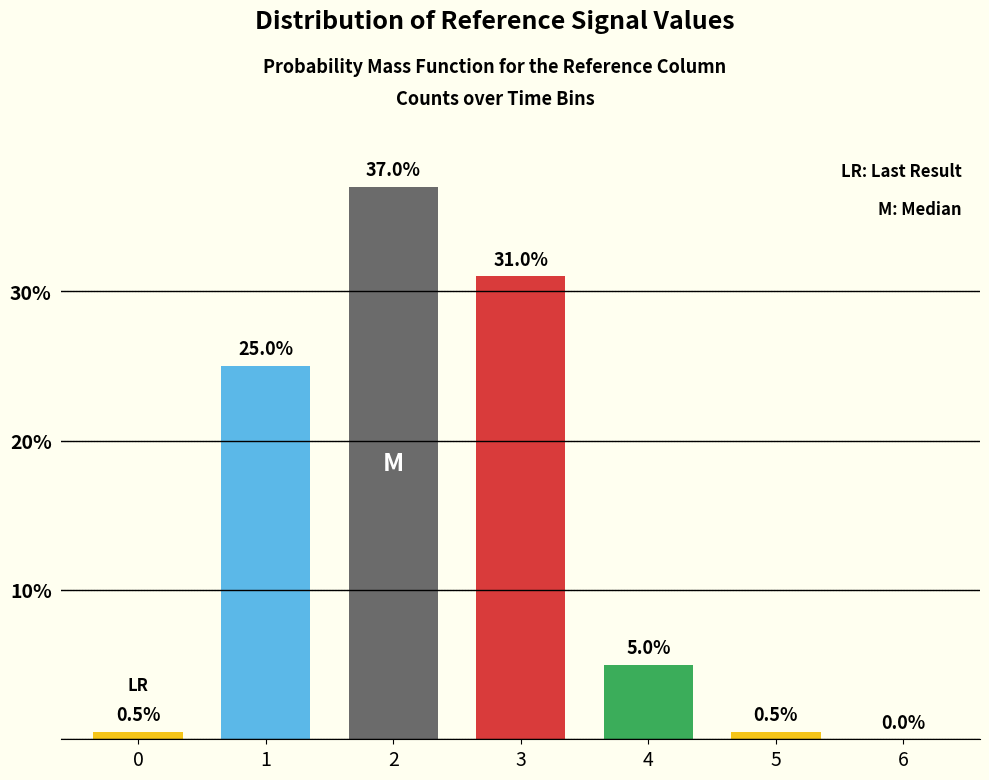

Reading left to right, list all the values displayed in this chart.

0=0.5	1=25.0	2=37.0	3=31.0	4=5.0	5=0.5	6=0.0